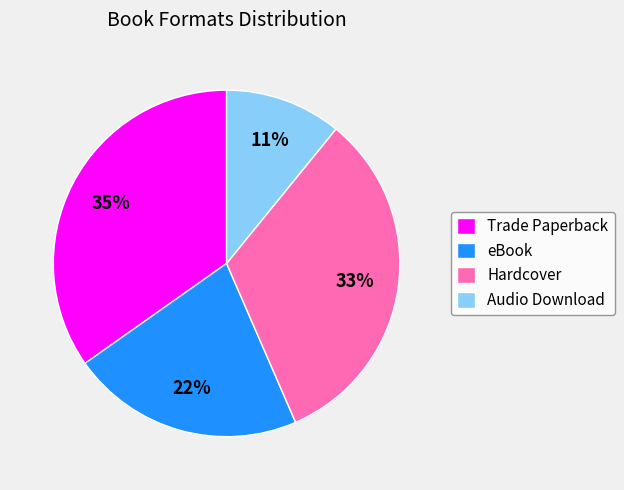

Count the number of slices in the pie.

4